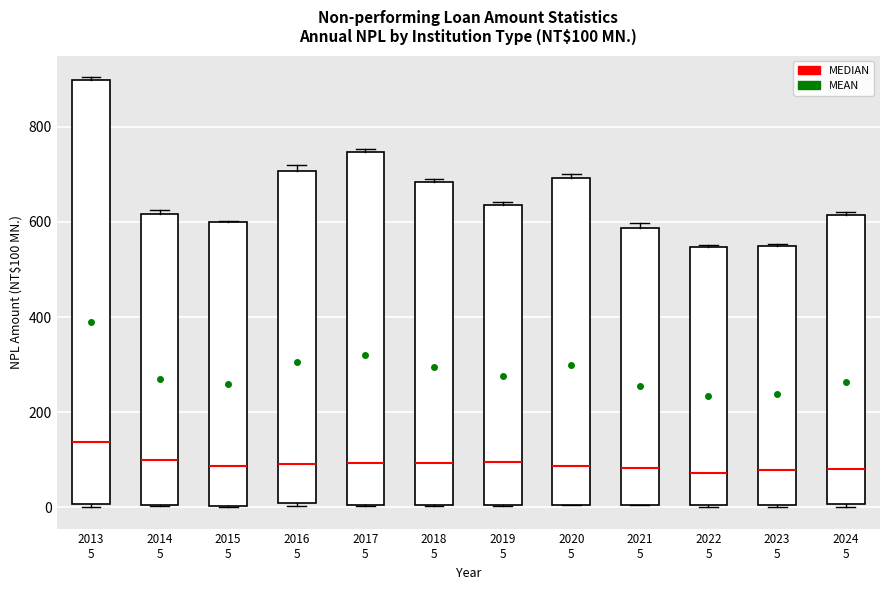

Comparing the boxes themselves (not the whiskers), which one is the tallest?

2013 5